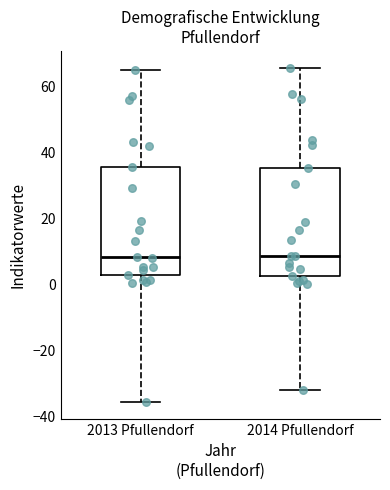

Reading left to right, transcribe this box plot: for each box, give where its median line is, the range the box spans, and where its two whiskers end, as read against the y-axis. The values are not printed on the chart, so give them approximately, as read against the axis.

2013 Pfullendorf: median 8, box 4 to 36, whiskers -36 to 66
2014 Pfullendorf: median 8, box 2 to 36, whiskers -32 to 66